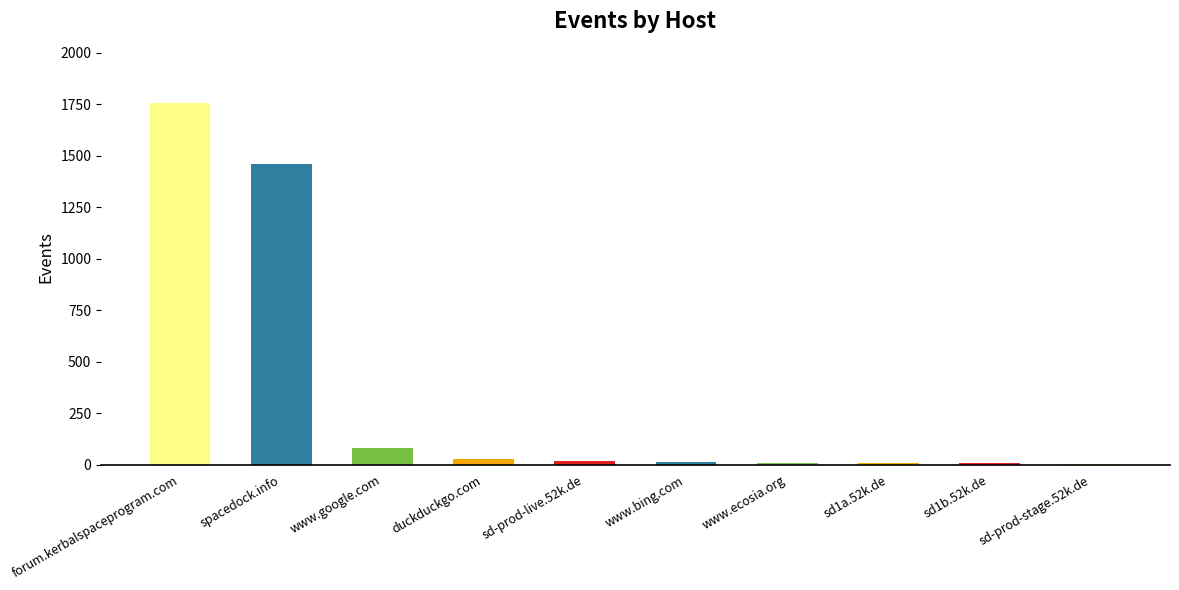

What is the sum of the values at forum.kerbalspaceprogram.com and spacedock.info?

3212